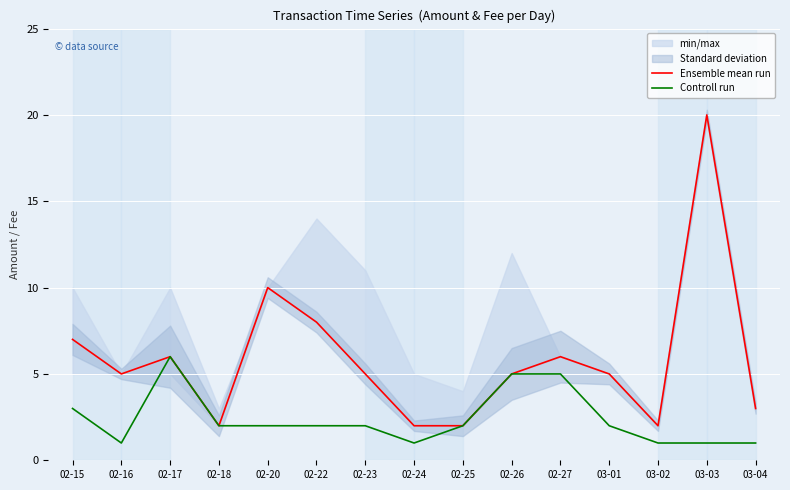

At which label is Controll run closest to 3?

02-15